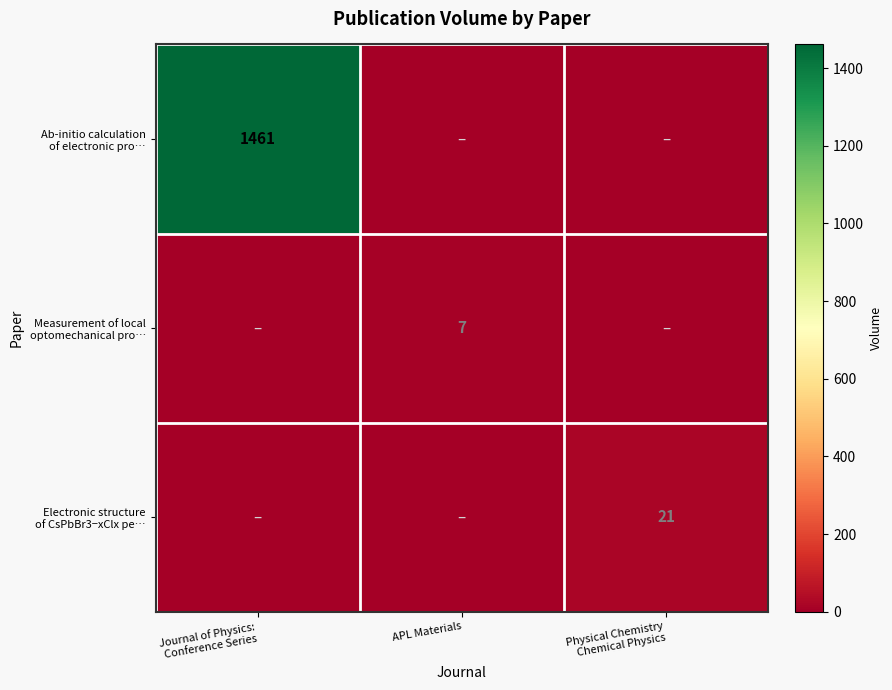

What is the sum of all Ab-initio calculation of electronic pro… values?

1461